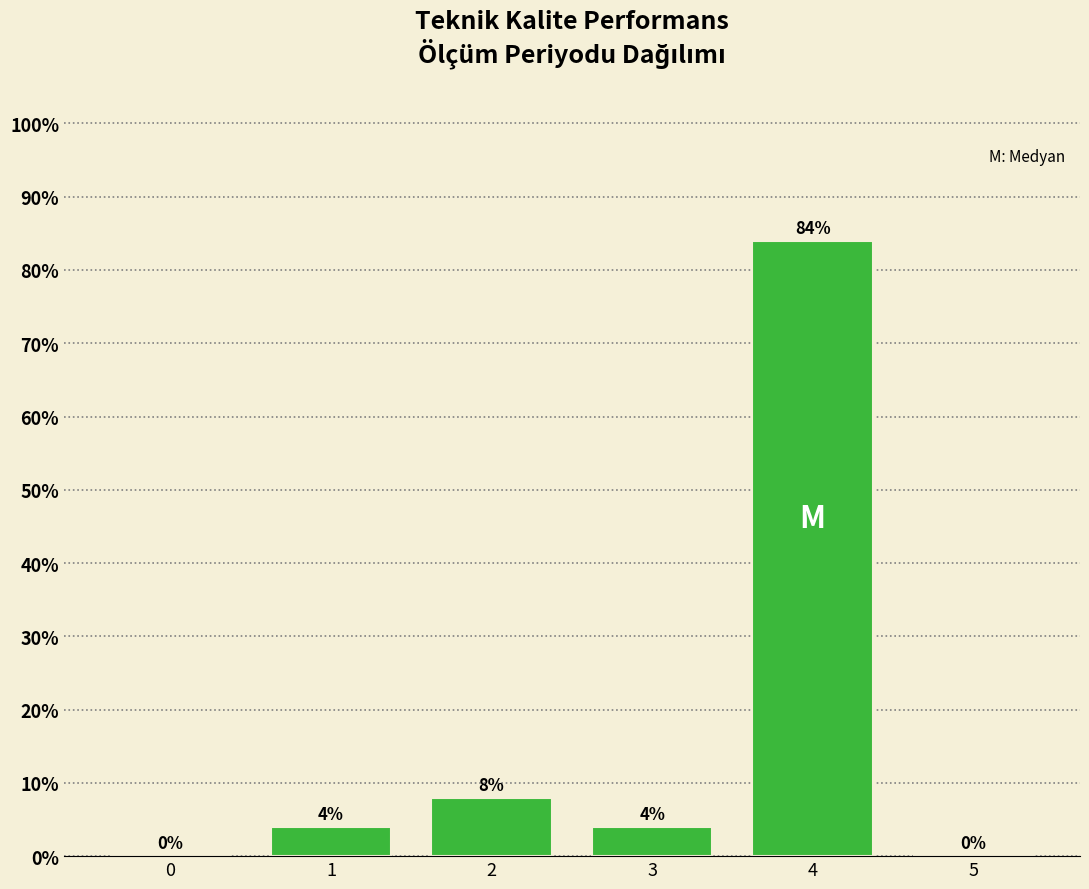

Reading left to right, transcribe all the data shown in this chart.

0=0	1=4	2=8	3=4	4=84	5=0